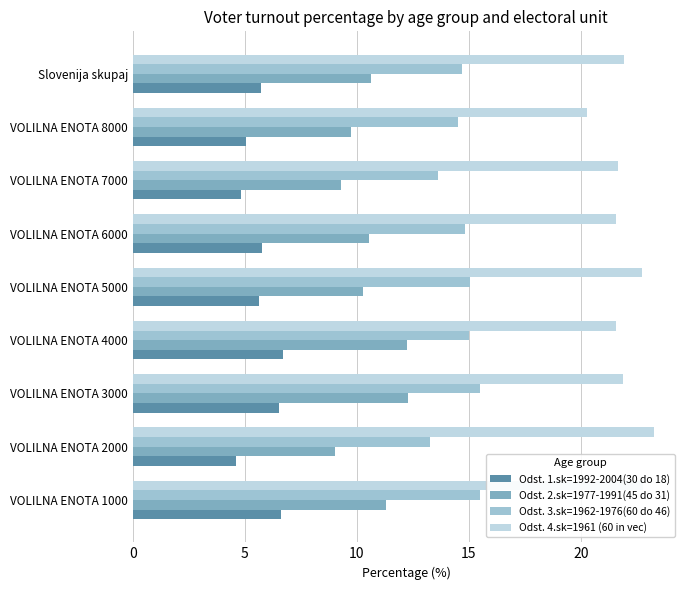

Which category has the lowest value across all series?

VOLILNA ENOTA 2000